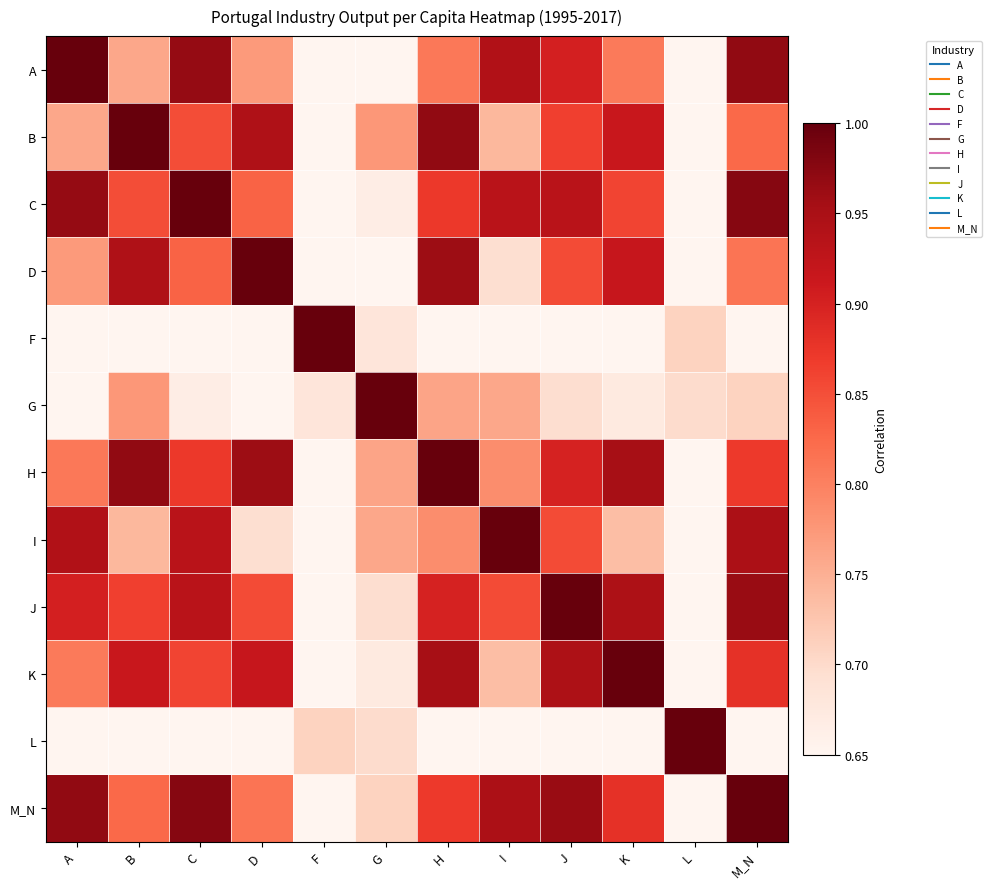

Reading right to left, what are all the values shown in this chart?

A: M_N=1.0	L=0.1	K=0.8	J=0.9	I=0.9	H=0.8	G=0.6	F=-0.1	D=0.8	C=1.0	B=0.8	A=1.0
B: M_N=0.8	L=0.3	K=0.9	J=0.9	I=0.7	H=1.0	G=0.8	F=0.4	D=0.9	C=0.9	B=1.0	A=0.8
C: M_N=1.0	L=0.2	K=0.9	J=0.9	I=0.9	H=0.9	G=0.7	F=0.1	D=0.8	C=1.0	B=0.9	A=1.0
D: M_N=0.8	L=0.1	K=0.9	J=0.9	I=0.7	H=1.0	G=0.6	F=0.2	D=1.0	C=0.8	B=0.9	A=0.8
F: M_N=0.1	L=0.7	K=0.3	J=0.2	I=0.1	H=0.4	G=0.7	F=1.0	D=0.2	C=0.1	B=0.4	A=-0.1
G: M_N=0.7	L=0.7	K=0.7	J=0.7	I=0.8	H=0.8	G=1.0	F=0.7	D=0.6	C=0.7	B=0.8	A=0.6
H: M_N=0.9	L=0.3	K=1.0	J=0.9	I=0.8	H=1.0	G=0.8	F=0.4	D=1.0	C=0.9	B=1.0	A=0.8
I: M_N=0.9	L=0.4	K=0.7	J=0.9	I=1.0	H=0.8	G=0.8	F=0.1	D=0.7	C=0.9	B=0.7	A=0.9
J: M_N=1.0	L=0.3	K=0.9	J=1.0	I=0.9	H=0.9	G=0.7	F=0.2	D=0.9	C=0.9	B=0.9	A=0.9
K: M_N=0.9	L=0.2	K=1.0	J=0.9	I=0.7	H=1.0	G=0.7	F=0.3	D=0.9	C=0.9	B=0.9	A=0.8
L: M_N=0.3	L=1.0	K=0.2	J=0.3	I=0.4	H=0.3	G=0.7	F=0.7	D=0.1	C=0.2	B=0.3	A=0.1
M_N: M_N=1.0	L=0.3	K=0.9	J=1.0	I=0.9	H=0.9	G=0.7	F=0.1	D=0.8	C=1.0	B=0.8	A=1.0